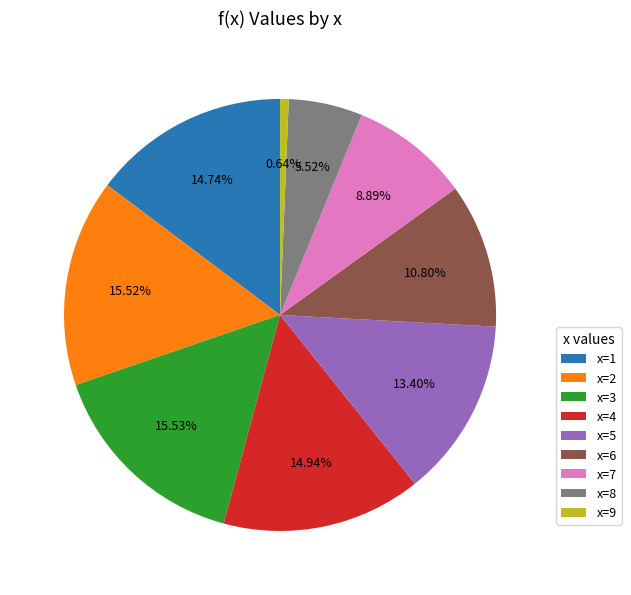

Which category has the smallest portion of the pie?

x=9